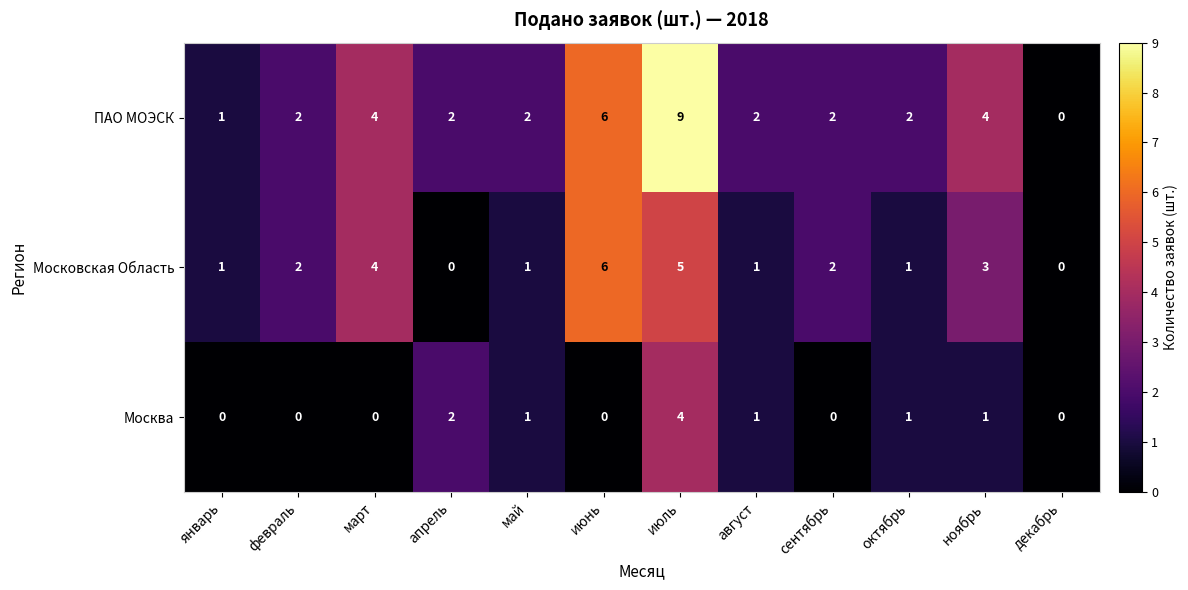

At which category is the sum across all series the highest?

июль